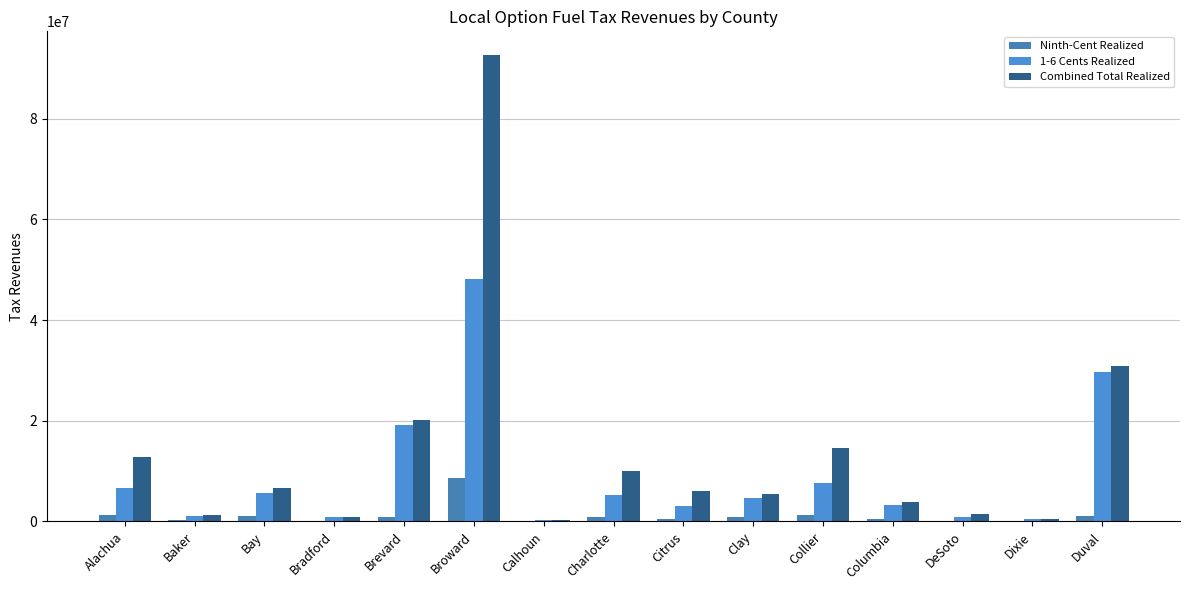

What is the value of the 1-6 Cents Realized bar at the 6th from the left?

48052383.6